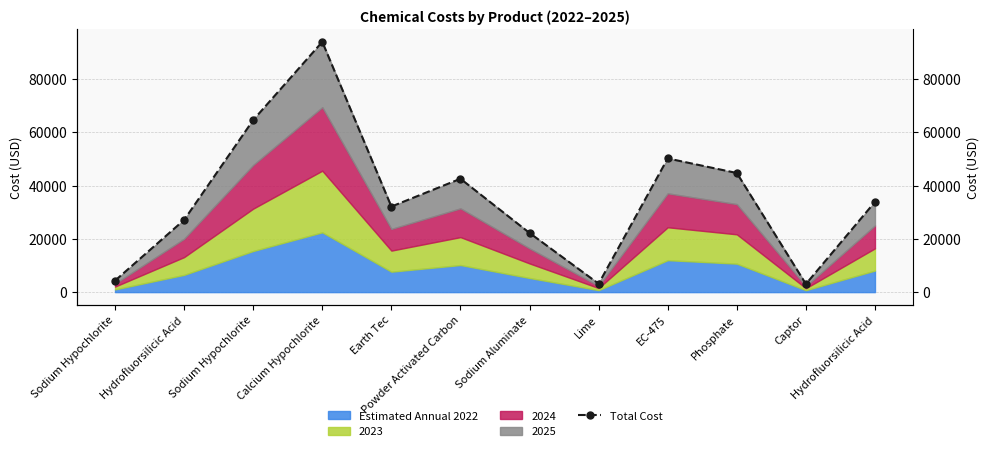

How many lines are shown in the chart?

1